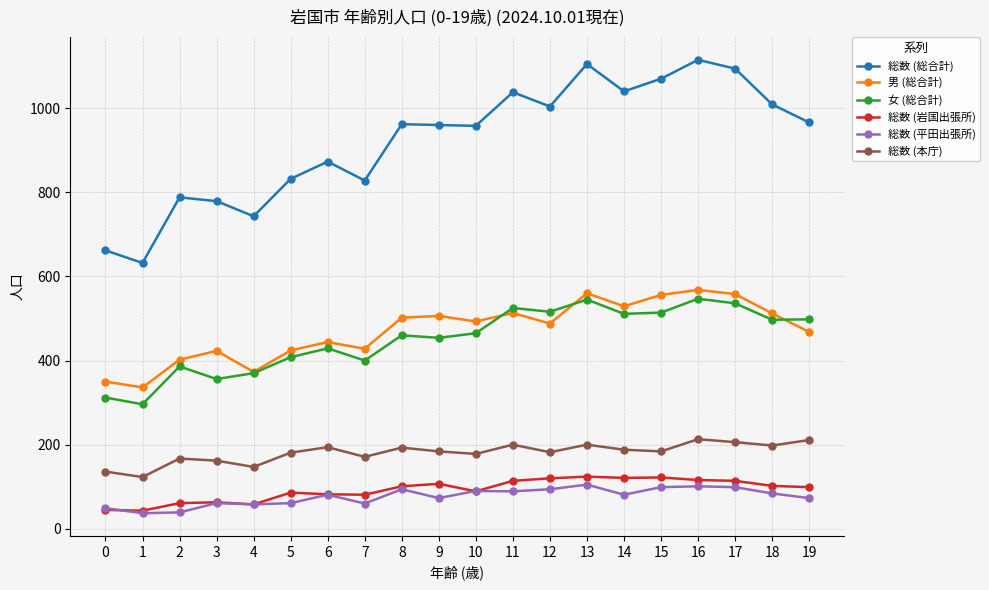

What is the sum of the 総数 (総合計) values at 11 and 1?

1670